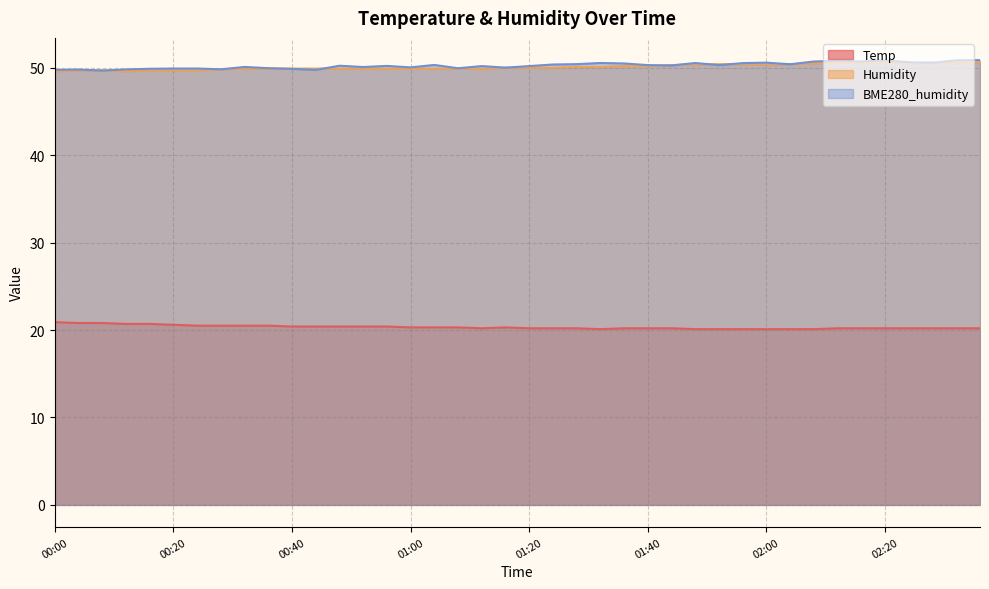

Reading left to right, extract all data points from this chart.

Temp: 20.9	20.8	20.8	20.7	20.7	20.6	20.5	20.5	20.5	20.5	20.4	20.4	20.4	20.4	20.4	20.3	20.3	20.3	20.2	20.3	20.2	20.2	20.2	20.1	20.2	20.2	20.2	20.1	20.1	20.1	20.1	20.1	20.1	20.2	20.2	20.2	20.2	20.2	20.2	20.2
Humidity: 49.6	49.7	49.7	49.6	49.7	49.7	49.7	49.8	49.9	49.9	49.9	49.9	49.9	49.9	49.9	49.9	49.9	49.9	49.9	50.0	50.0	50.0	50.1	50.1	50.2	50.2	50.3	50.4	50.4	50.4	50.4	50.4	50.5	50.6	50.6	50.6	50.5	50.6	50.6	50.6
BME280_humidity: 49.8	49.8	49.7	49.8	49.9	49.9	49.9	49.8	50.1	50.0	49.9	49.8	50.2	50.1	50.2	50.0	50.3	49.9	50.2	50.0	50.2	50.4	50.4	50.5	50.5	50.3	50.3	50.5	50.3	50.5	50.6	50.4	50.7	50.8	50.7	50.8	50.6	50.6	50.9	50.9